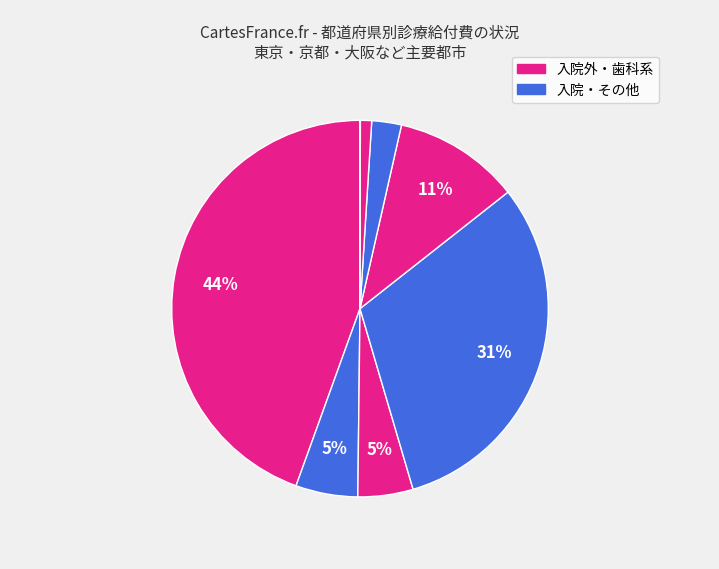

What is the smallest slice in the pie chart?

滋賀